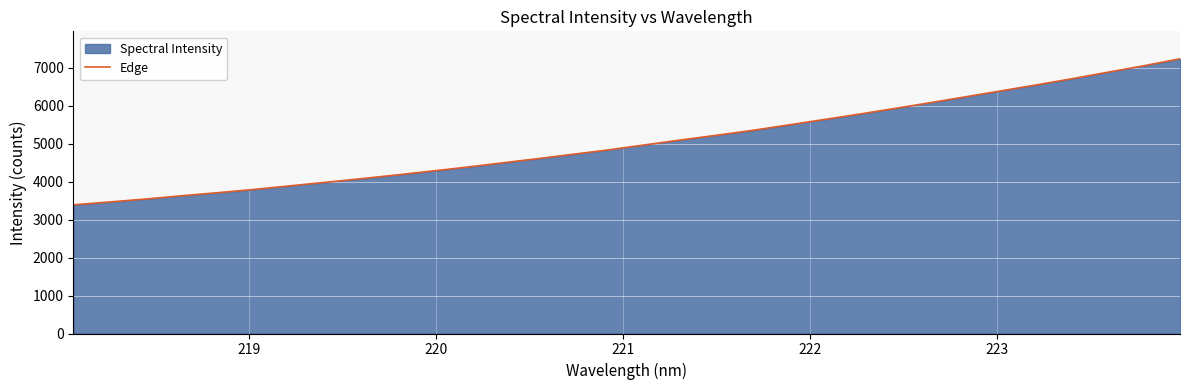

What is the difference between the maximum and minimum values?

3849.5